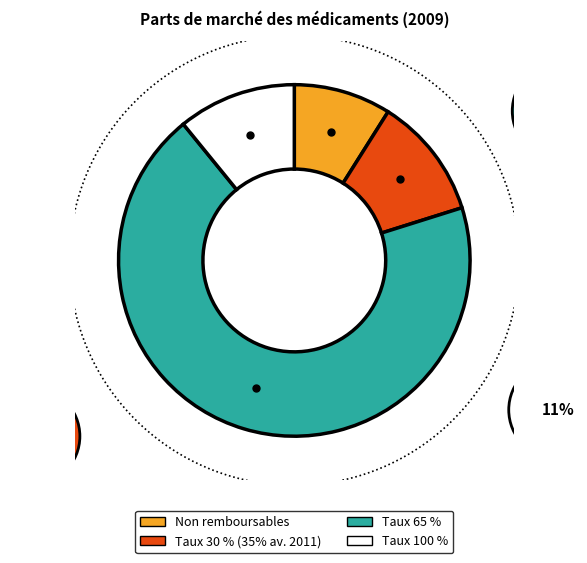

What percentage is the au taux de 100 % slice, to the nearest percent?

12%